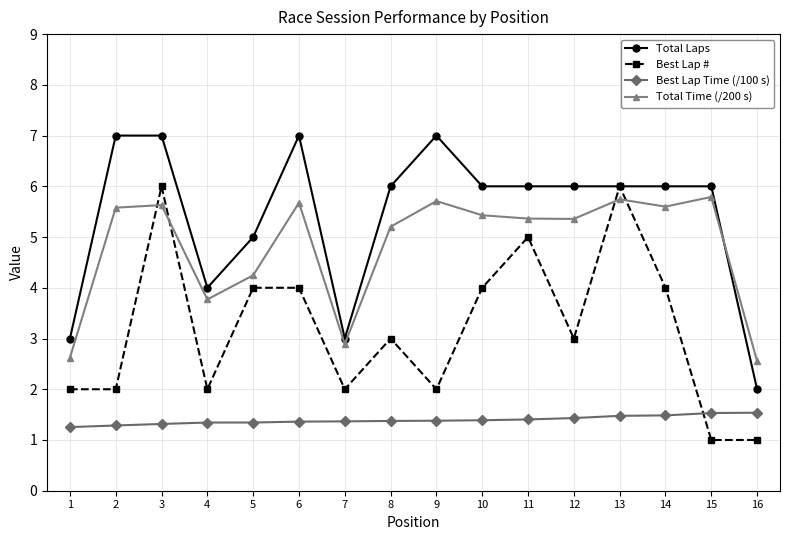

What is the total value across all series at 12?

15.8